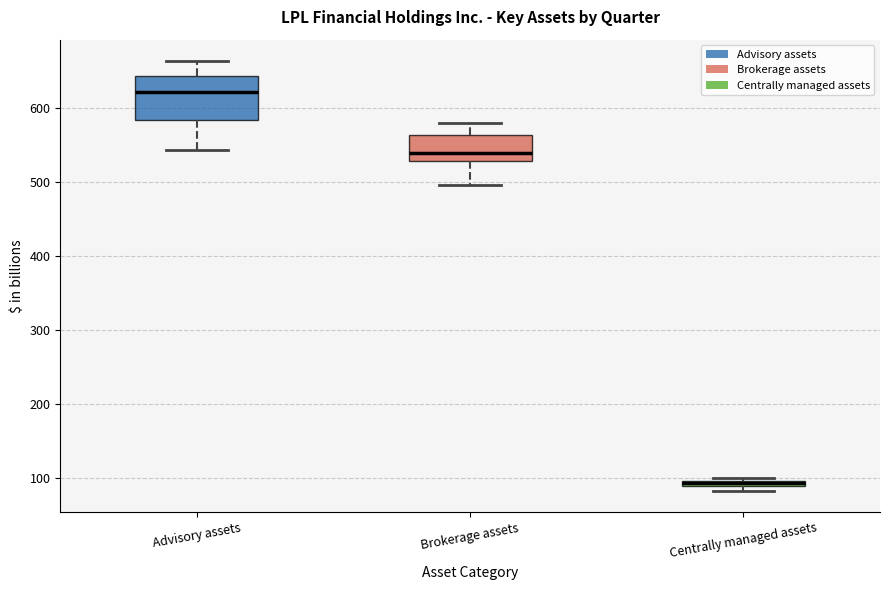

Which box is the tallest, from its lower edge to its upper edge?

Advisory assets